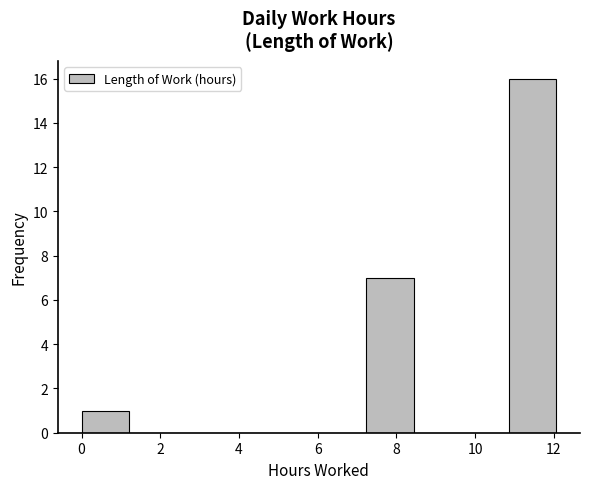

Over which range of the x-axis is the bar tallest?

10.8 to 12.0